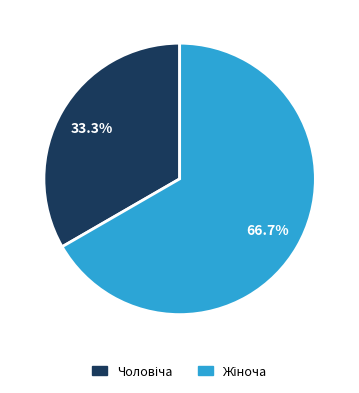

Does any single category account for the majority?

Yes